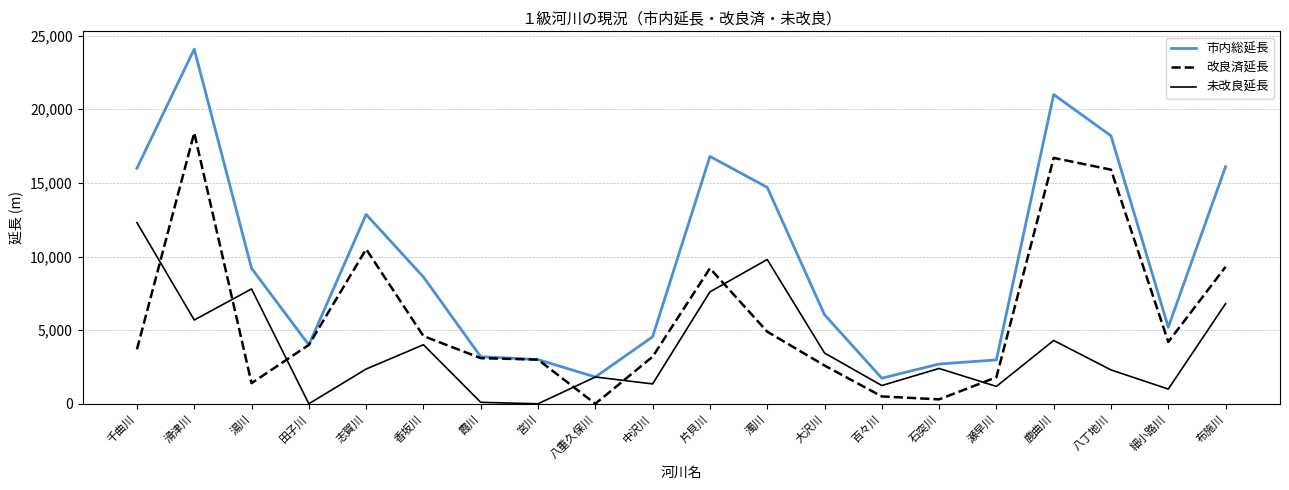

How many intersections are there between 改良済延長 and 未改良延長?

7